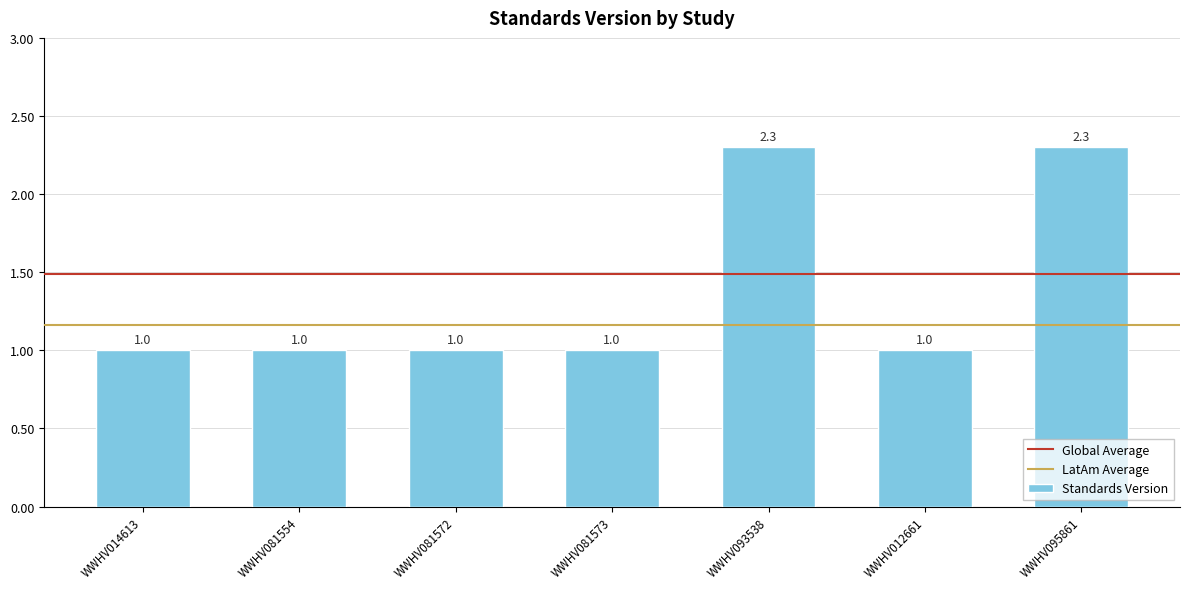

What is the average value?

1.4